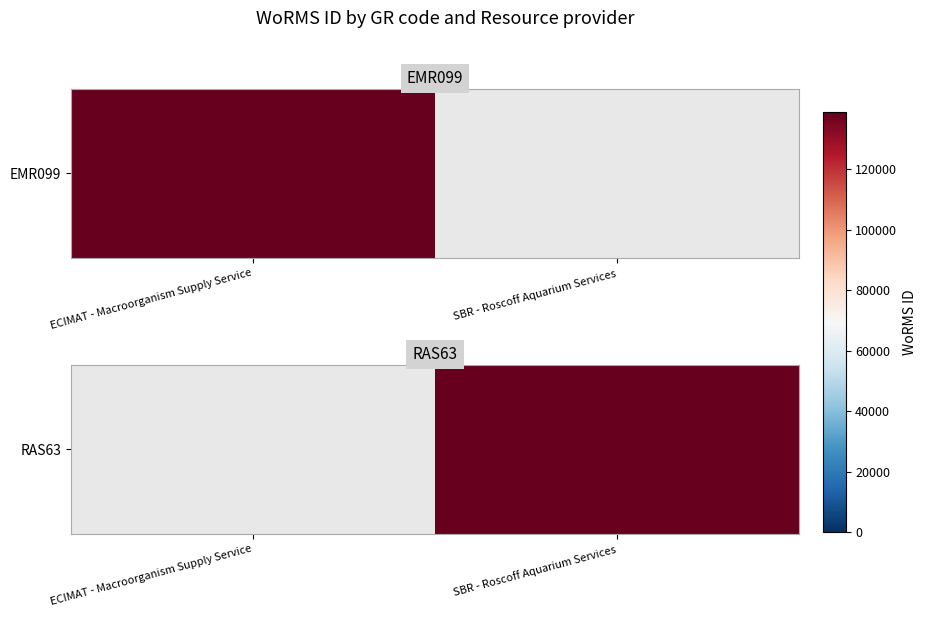

How many series are shown in this chart?

1